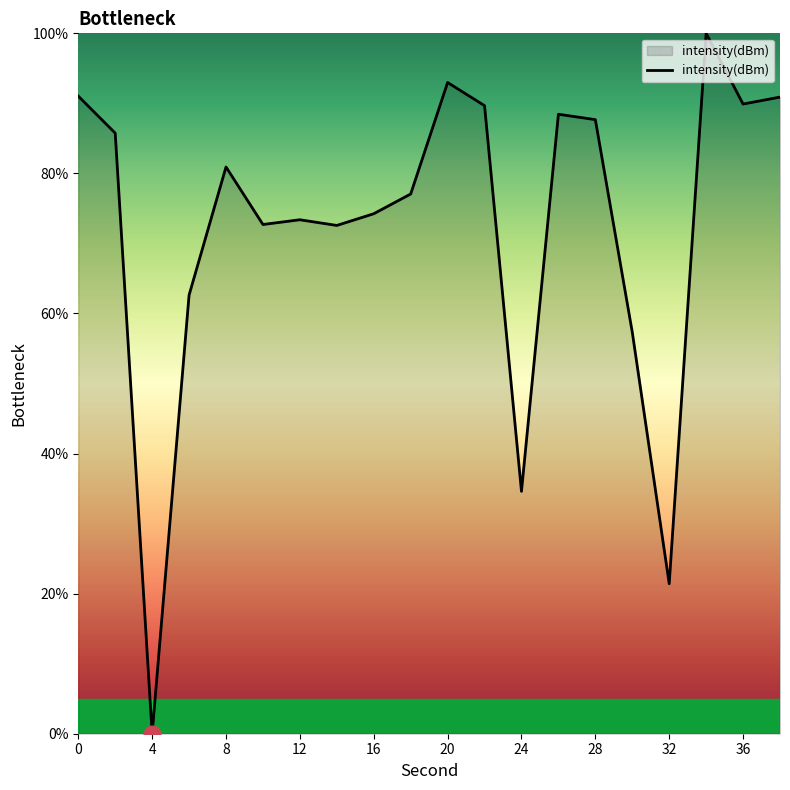

What is the sum of all values?

1443.2